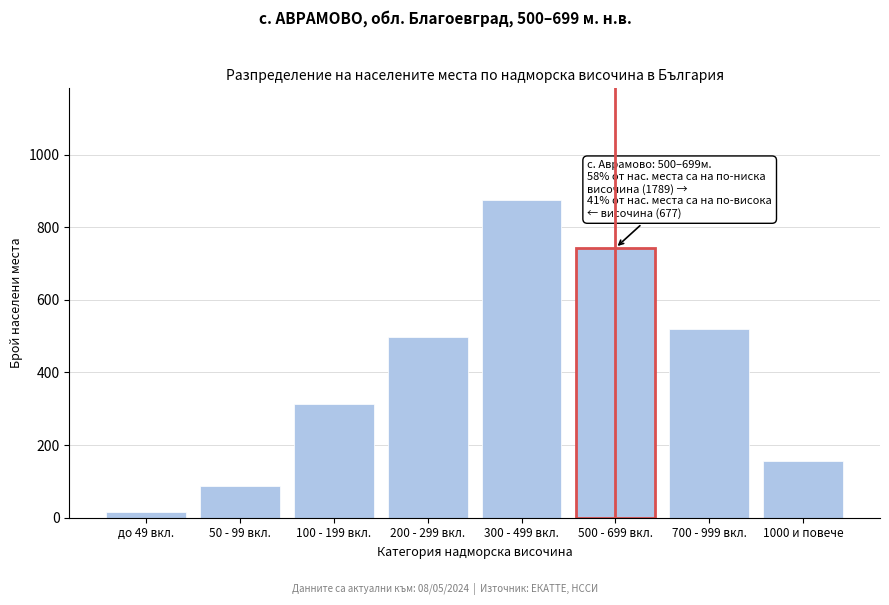

Reading left to right, extract all data points from this chart.

16	87	312	498	876	743	521	156